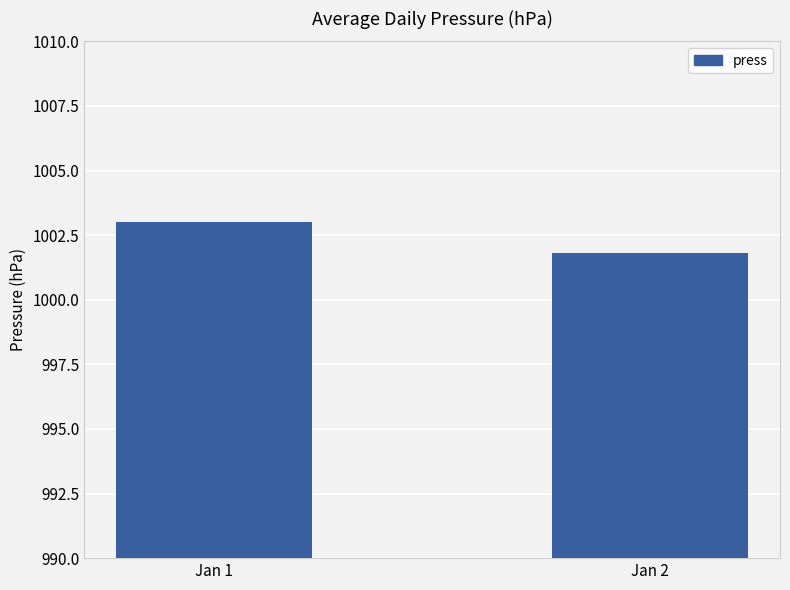

What is the sum of all values?

2004.8